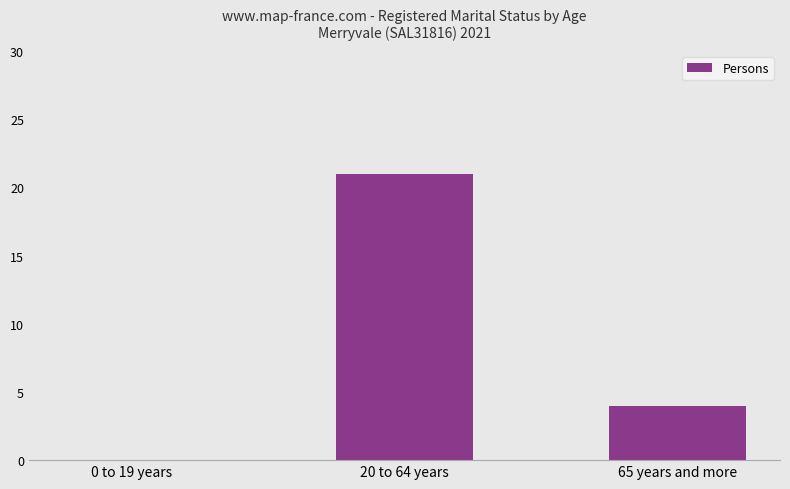

Are the bars grouped side by side (vs. stacked)?

No